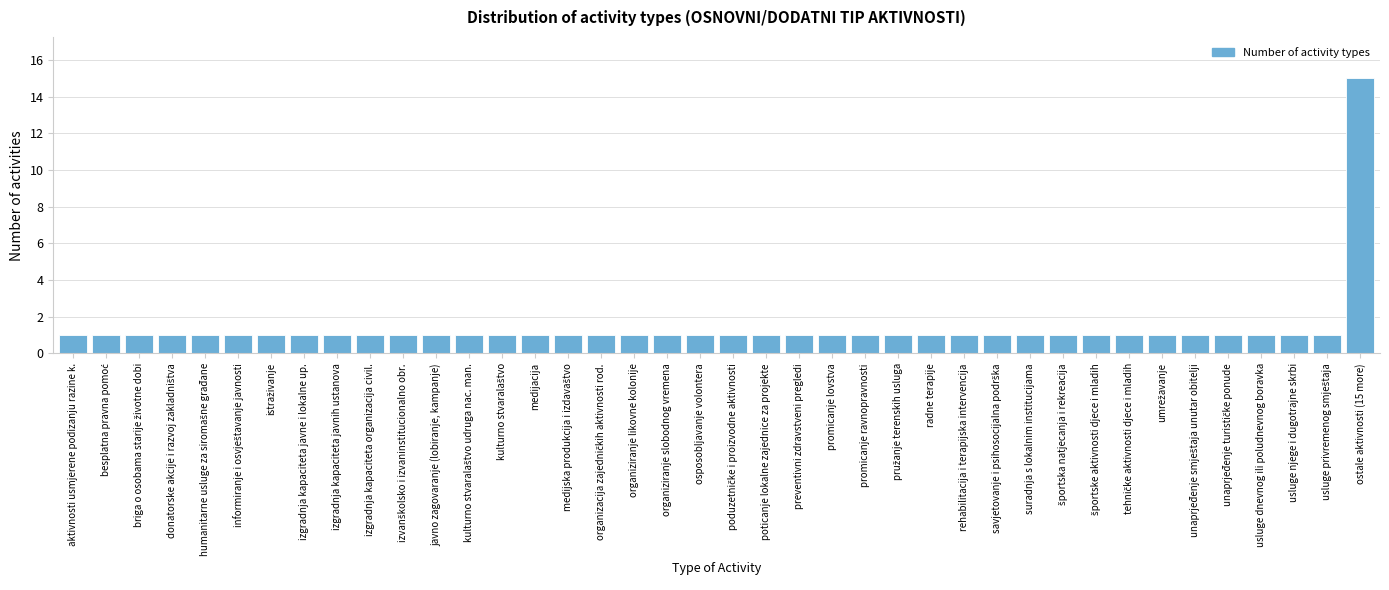

What is the difference between the maximum and minimum values?

14